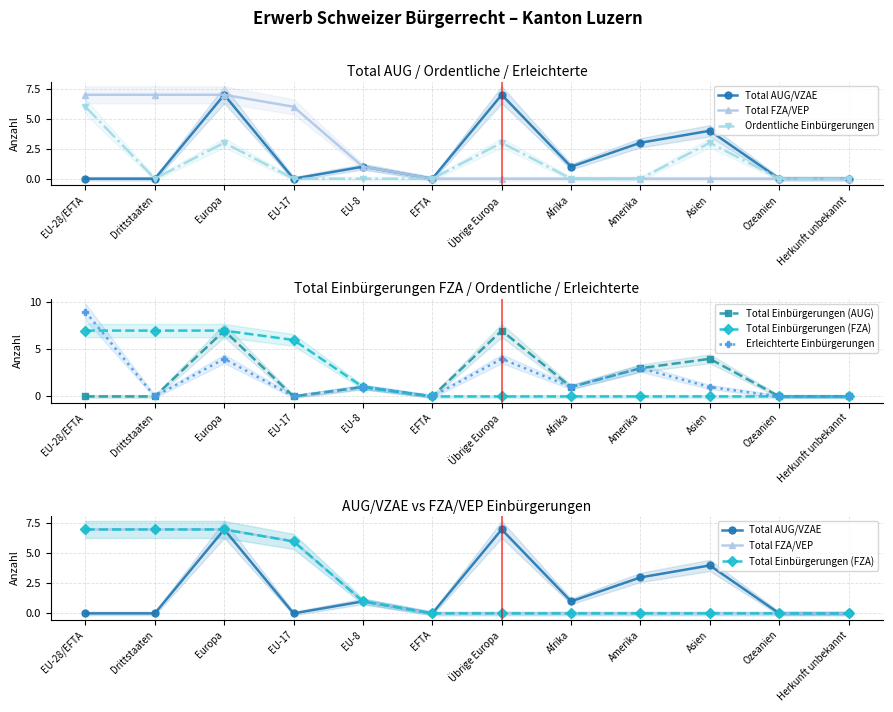

True or false: Total Einbürgerungen (AUG) and Total AUG/VZAE intersect in this chart.

False